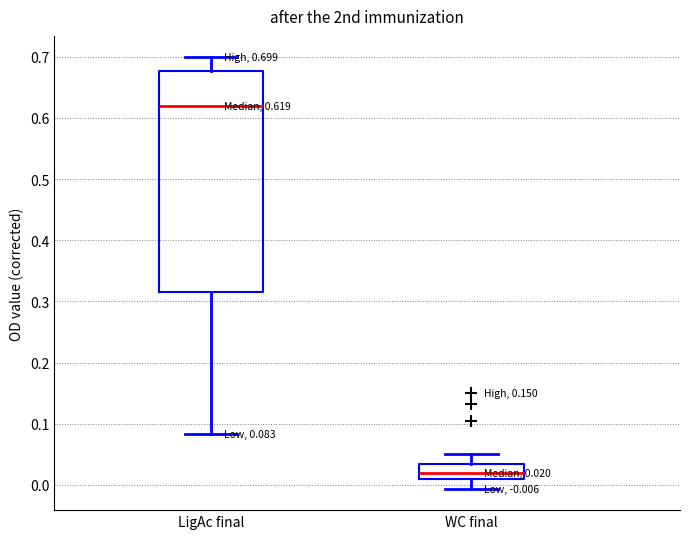

Which box has the highest median line?

LigAc final